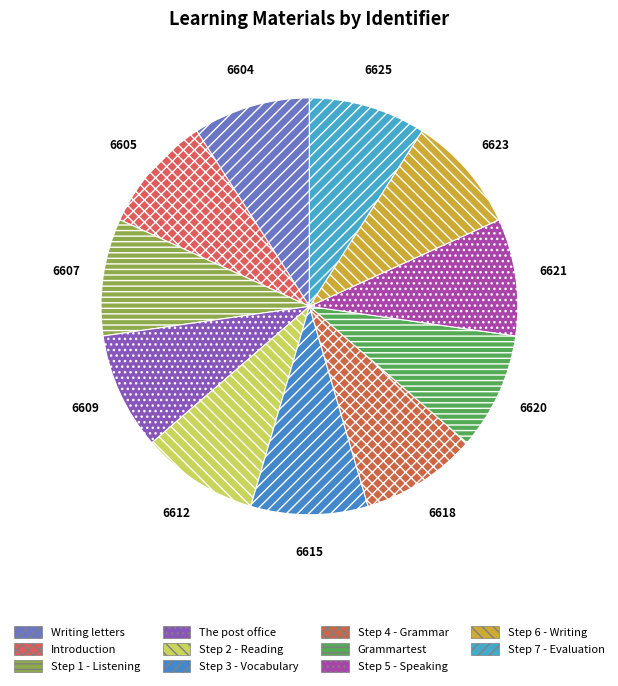

How many segments does this pie chart have?

11